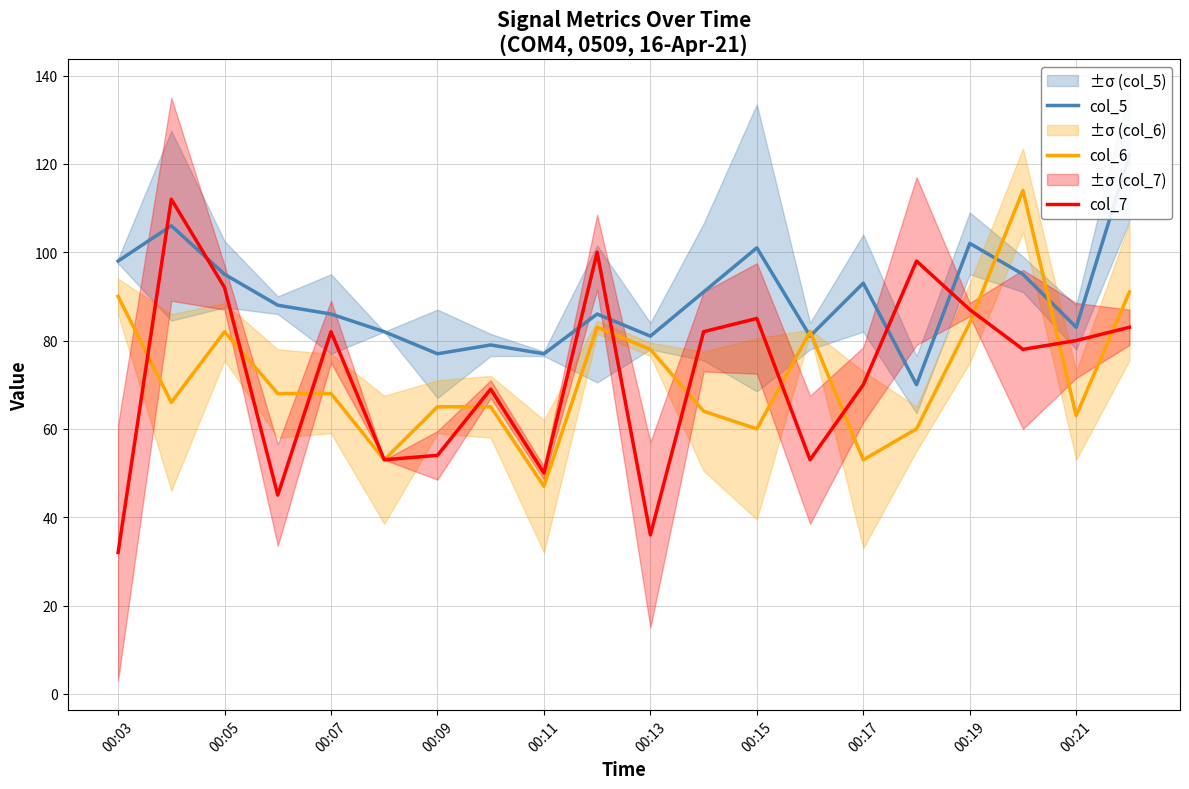

At which category is the sum across all series the highest?

19